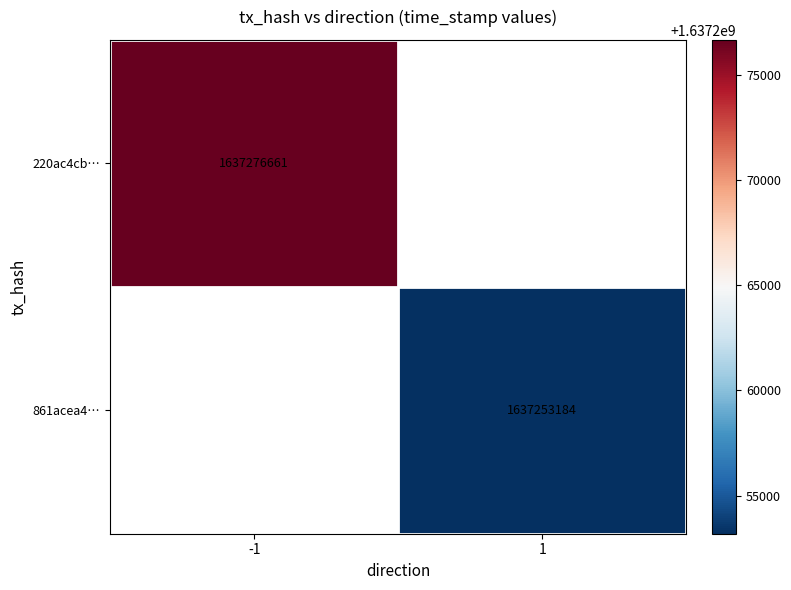

What is the smallest value displayed?

1637253184.0